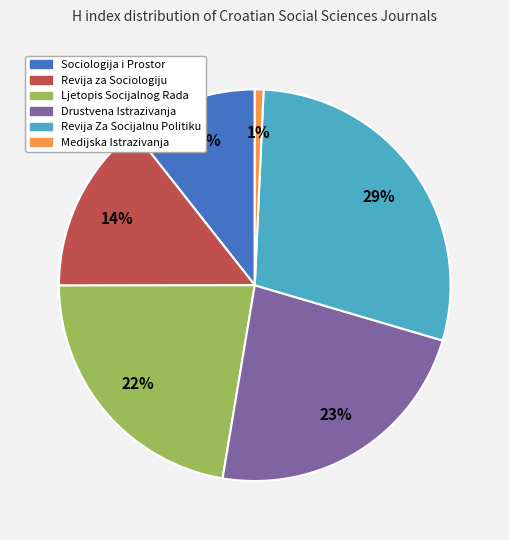

Approximately how many times larger is the value at Medijska Istrazivanja compared to Revija za Sociologiju?

0.1